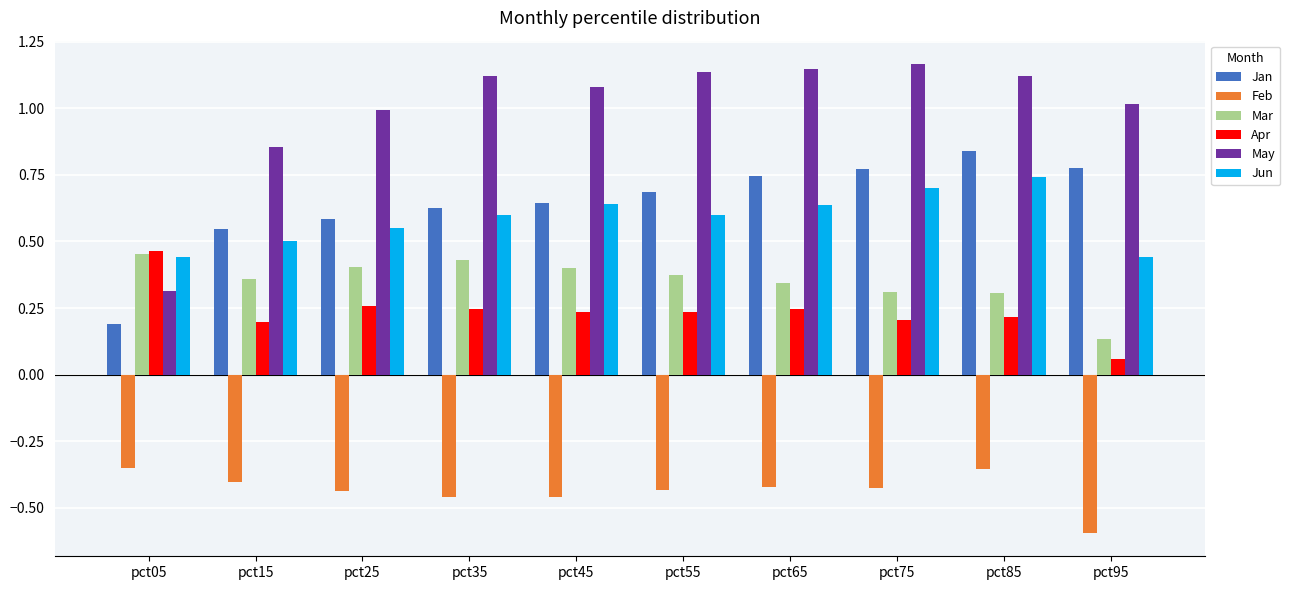

How many bars are there in each group?

6